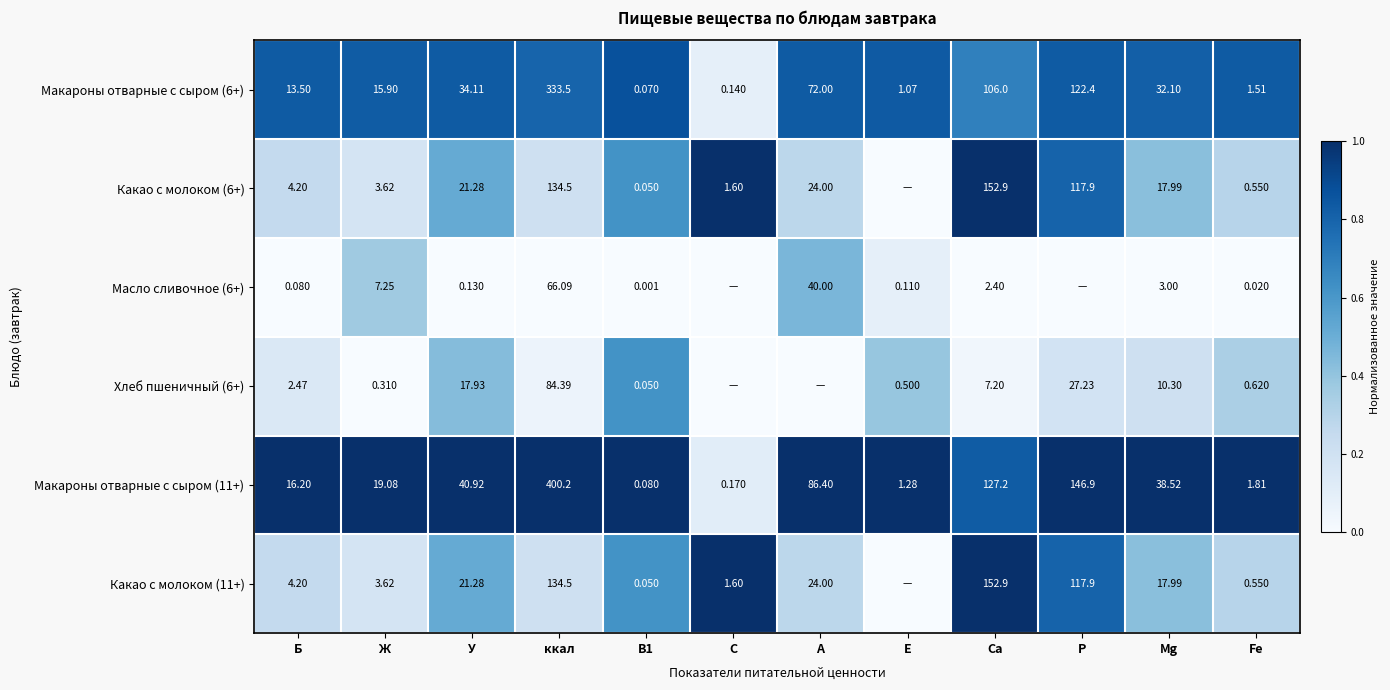

Is the value of Какао с молоком (6+) at Fe greater than the value of Масло сливочное (6+) at Ж?

No